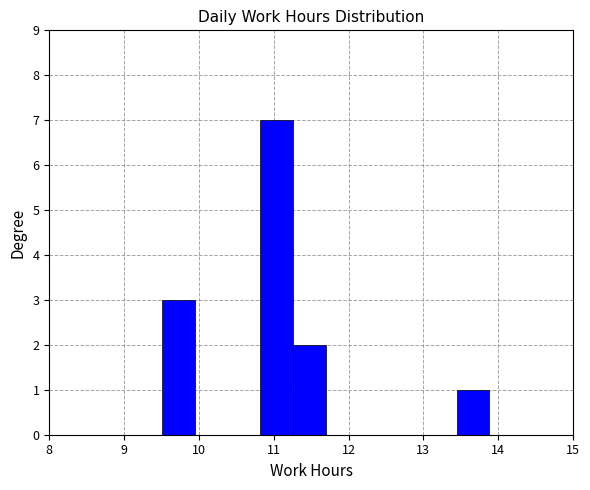

Which range on the x-axis has the tallest bar?

10.8 to 11.3